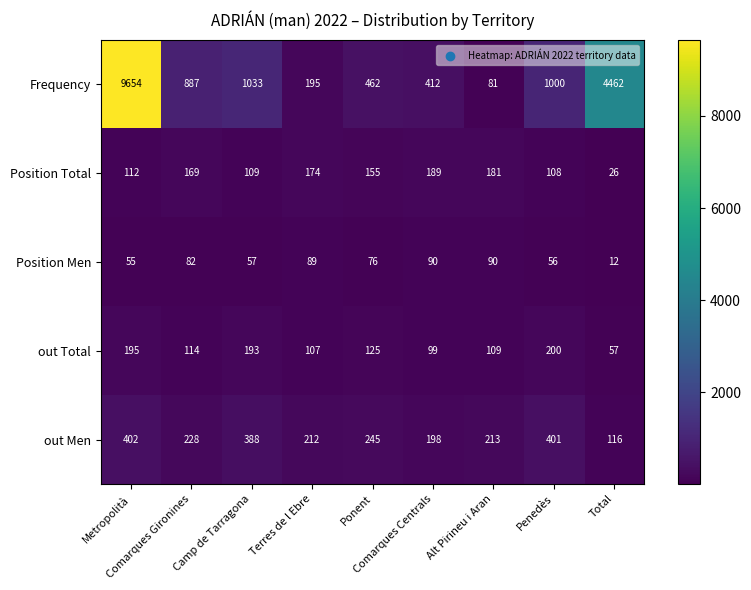

What is the difference between the maximum and second lowest values in the out Men series?

204